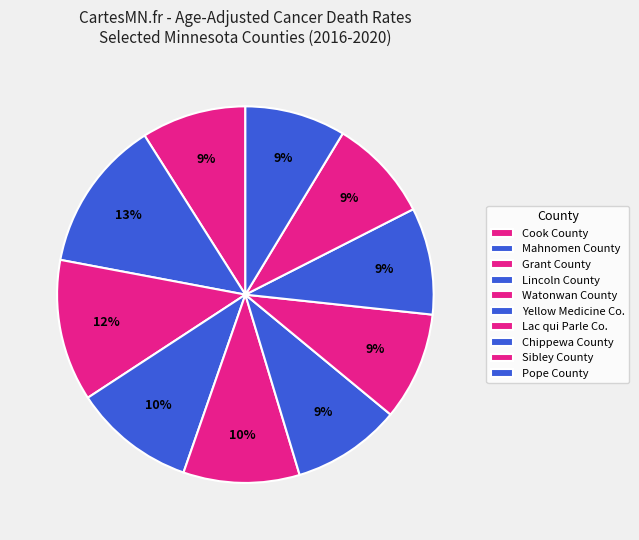

How many segments does this pie chart have?

10